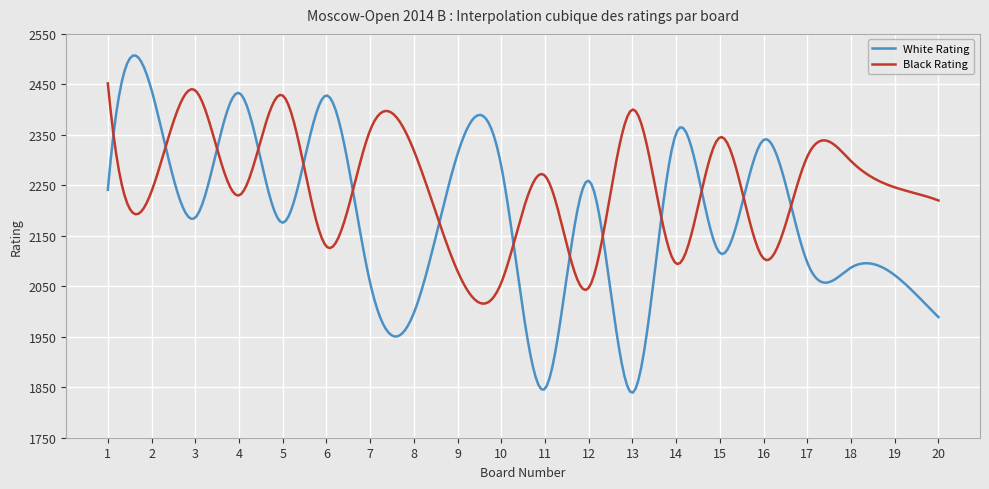

What is the greatest value displayed?

2507.2